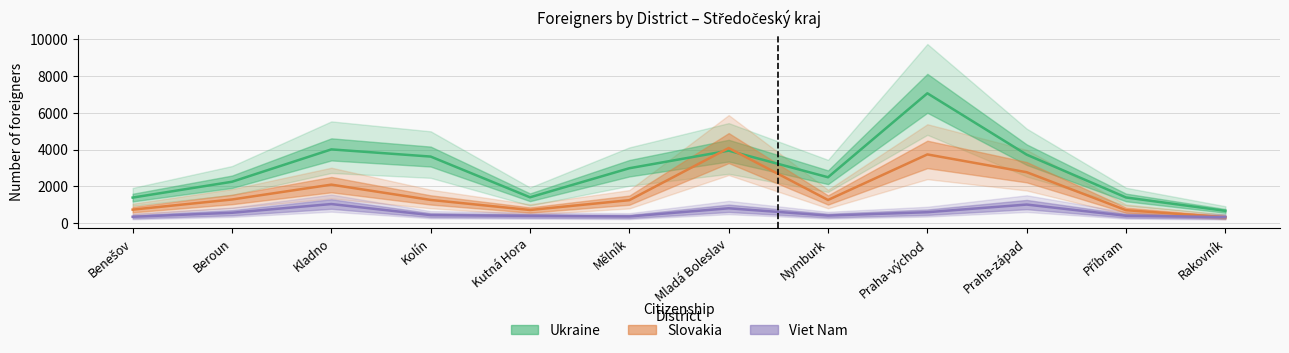

Does the chart display data point markers on the line(s)?

No